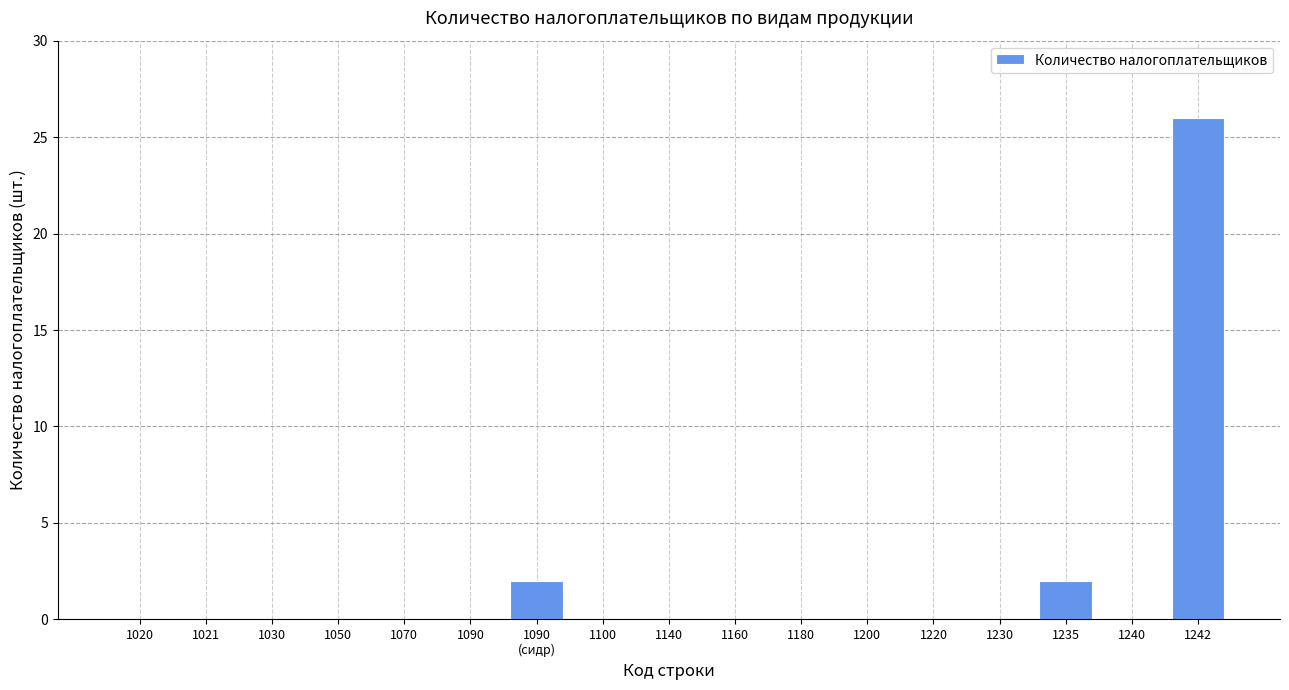

At which category does the chart reach its peak across all series?

1242